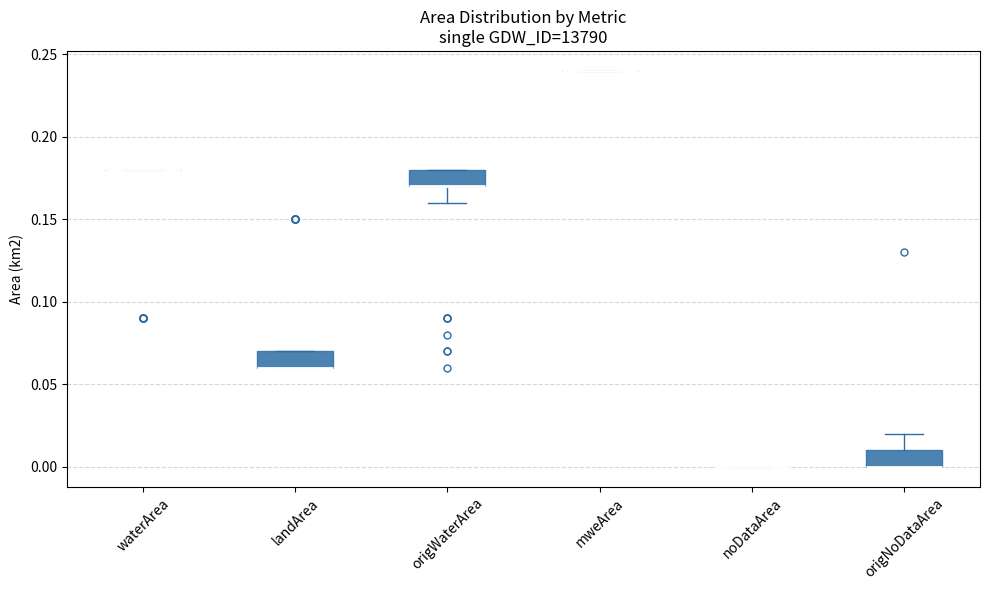

Reading left to right, transcribe this box plot: for each box, give where its median line is, the range the box spans, and where its two whiskers end, as read against the y-axis. The values are not printed on the chart, so give them approximately, as read against the axis.

waterArea: box collapsed to a line at 0.18, whiskers 0.18 to 0.18
landArea: median 0.06 (drawn on the box's lower edge), box 0.06 to 0.07, whiskers 0.06 to 0.07
origWaterArea: median 0.17 (drawn on the box's lower edge), box 0.17 to 0.18, whiskers 0.16 to 0.18
mweArea: box collapsed to a line at 0.24, whiskers 0.24 to 0.24
noDataArea: box collapsed to a line at 0.00, whiskers 0.00 to 0.00
origNoDataArea: median 0.00 (drawn on the box's lower edge), box 0.00 to 0.01, whiskers 0.00 to 0.02